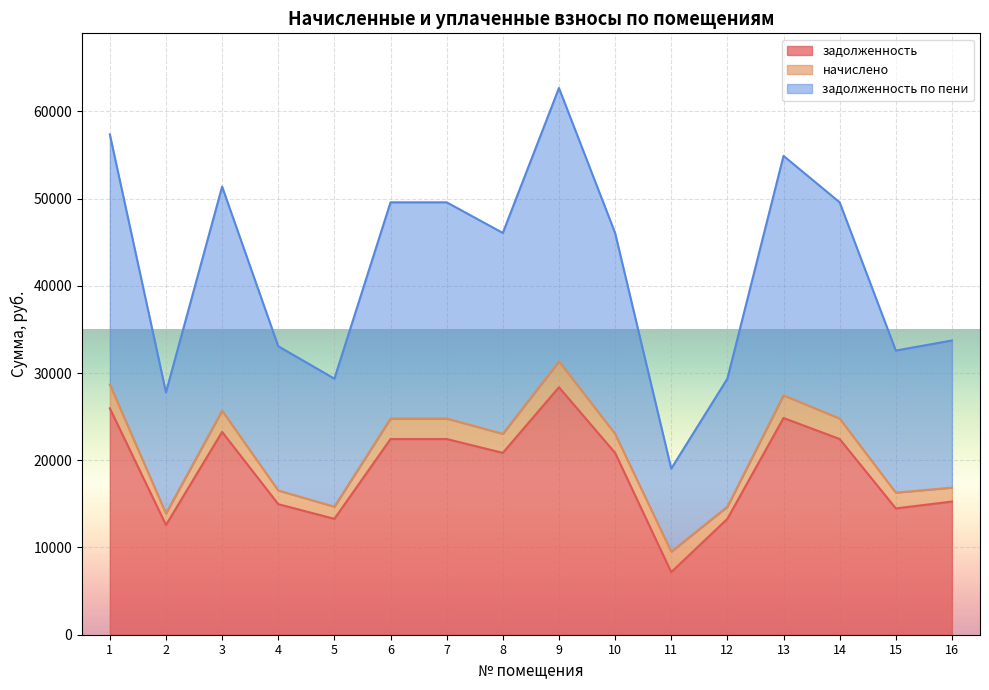

The value of задолженность at 11 is 11404.1. True or false?

False